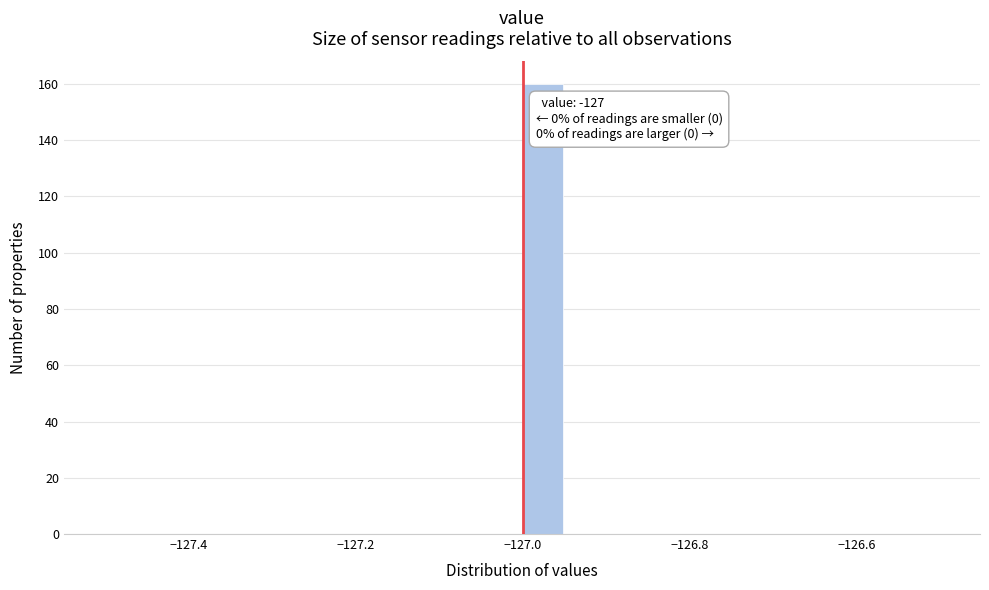

Around what value on the x-axis is the tallest bar? Give the approximate position of its centre, as read against the axis.

-126.98